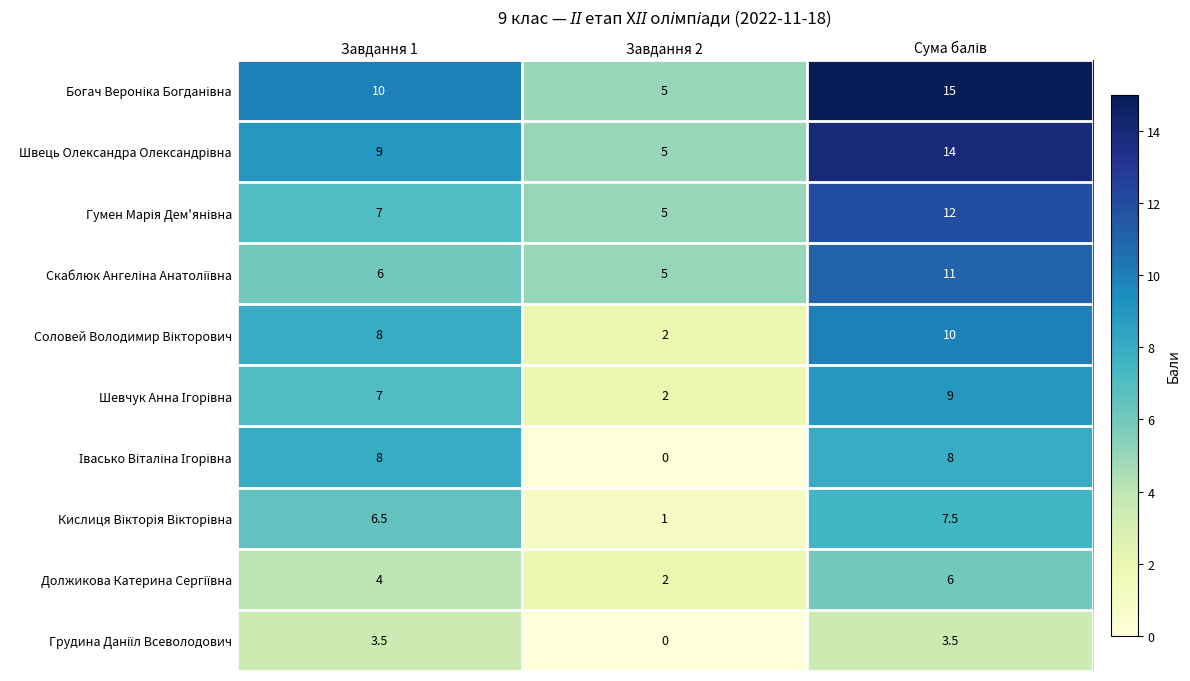

What is the spread (max minus min) of values at Завдання 1?

6.5